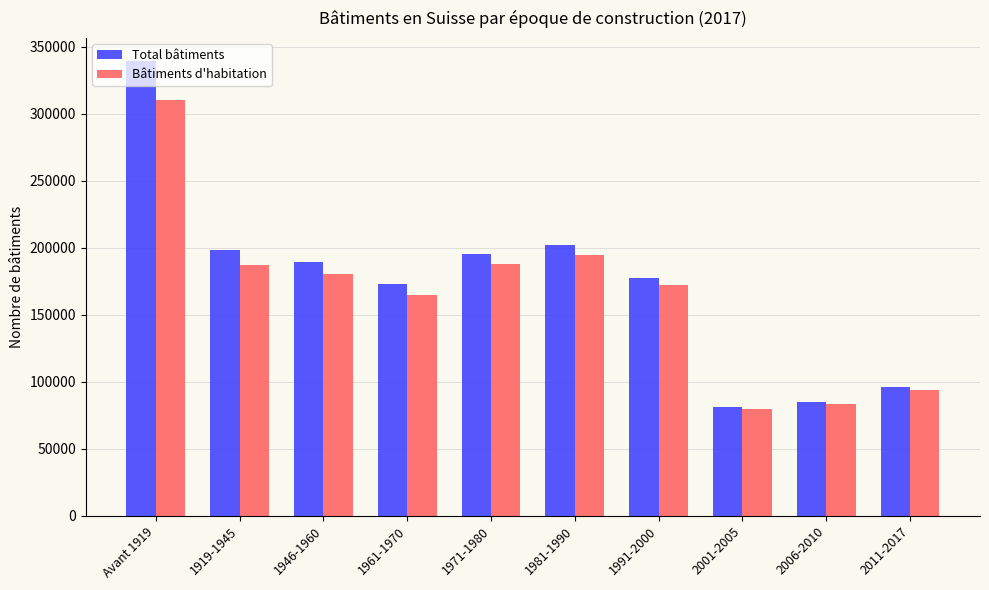

The Total bâtiments series shows 142841 at 2011-2017. True or false?

False